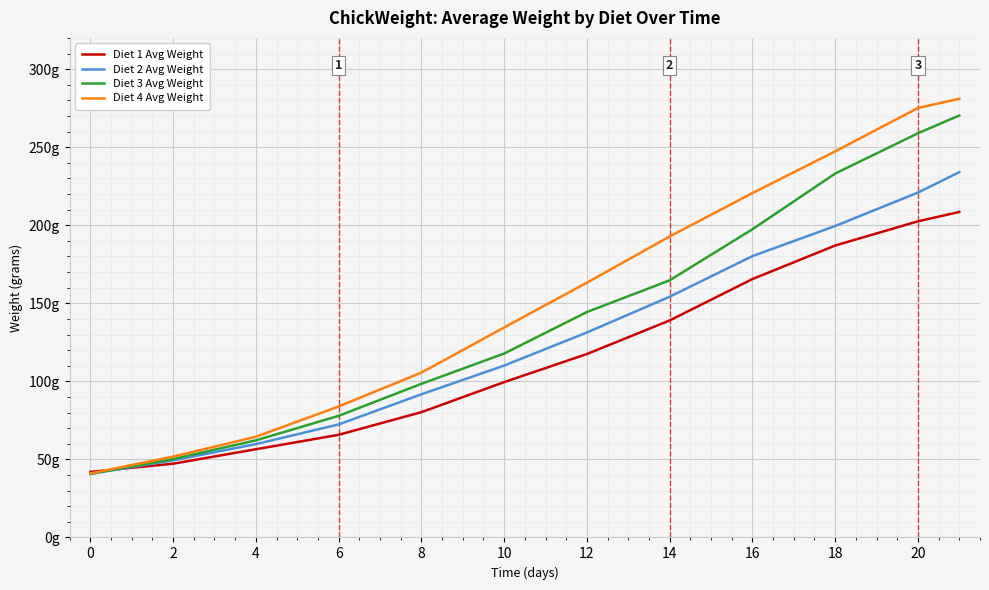

Does the chart have visible grid lines?

Yes